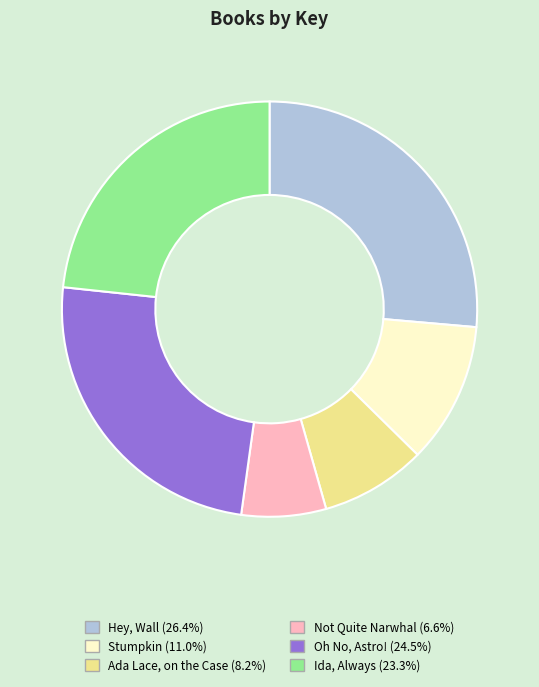

What is the ratio of the value at Hey, Wall to the value at Ida, Always?

1.1